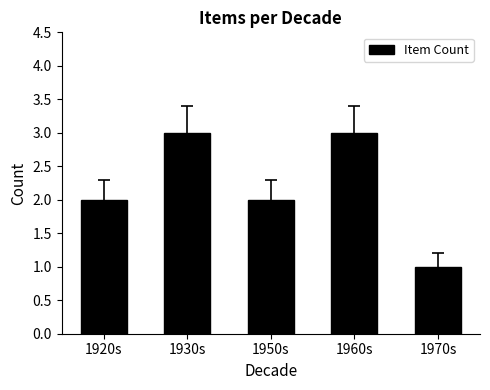

What is the minimum value shown in the chart?

1